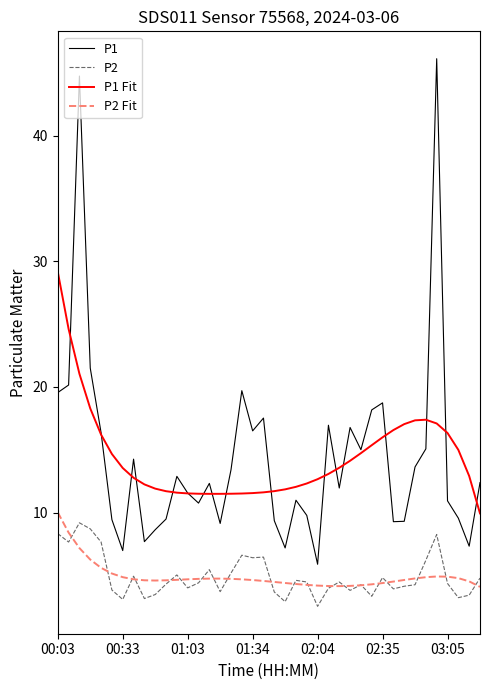

Which series has the widest spread of values?

P1